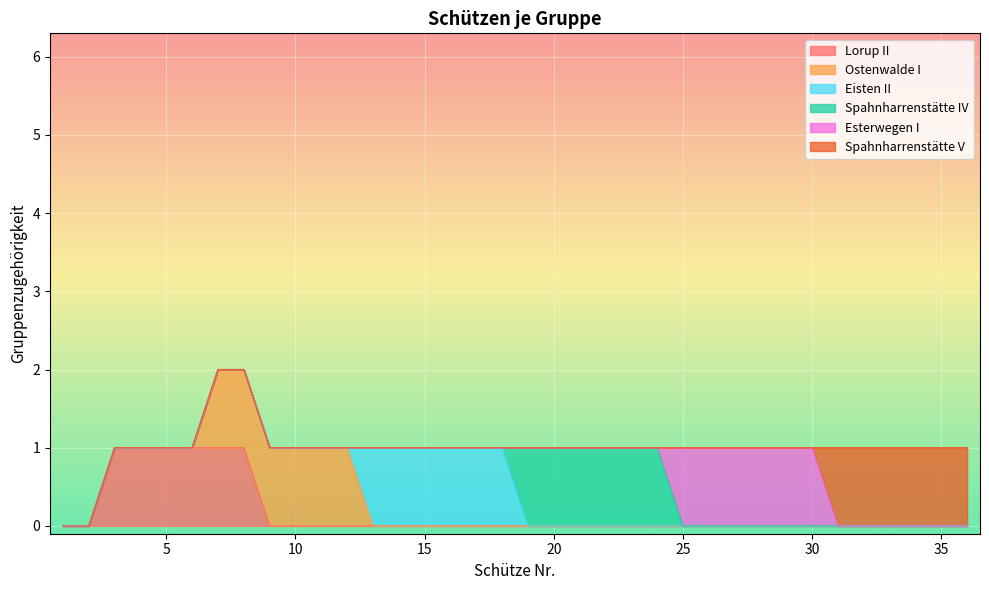

What are all the series names shown in the legend?

Lorup II, Ostenwalde I, Eisten II, Spahnharrenstätte IV, Esterwegen I, Spahnharrenstätte V